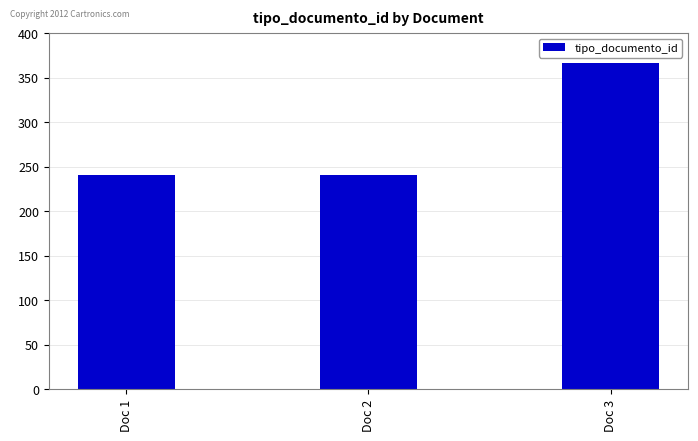

What is the greatest value displayed?

366